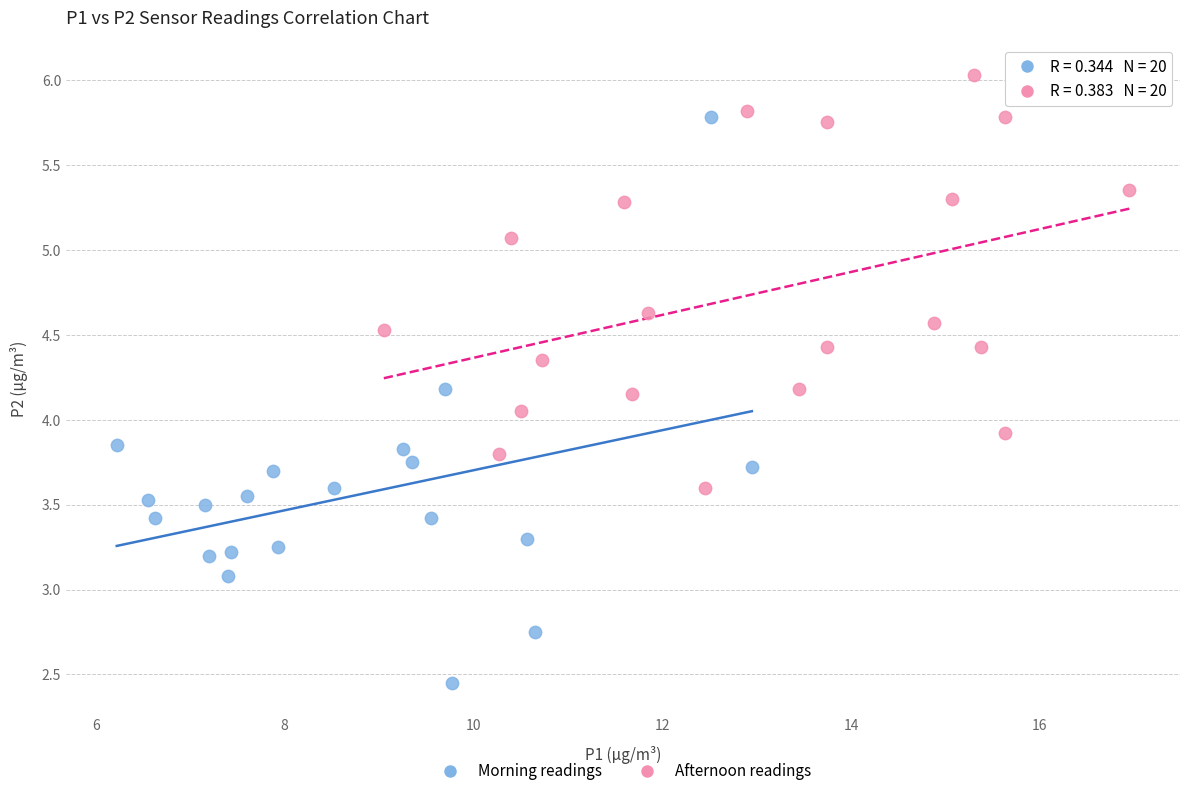

Which series contains the highest Y value?

Afternoon readings